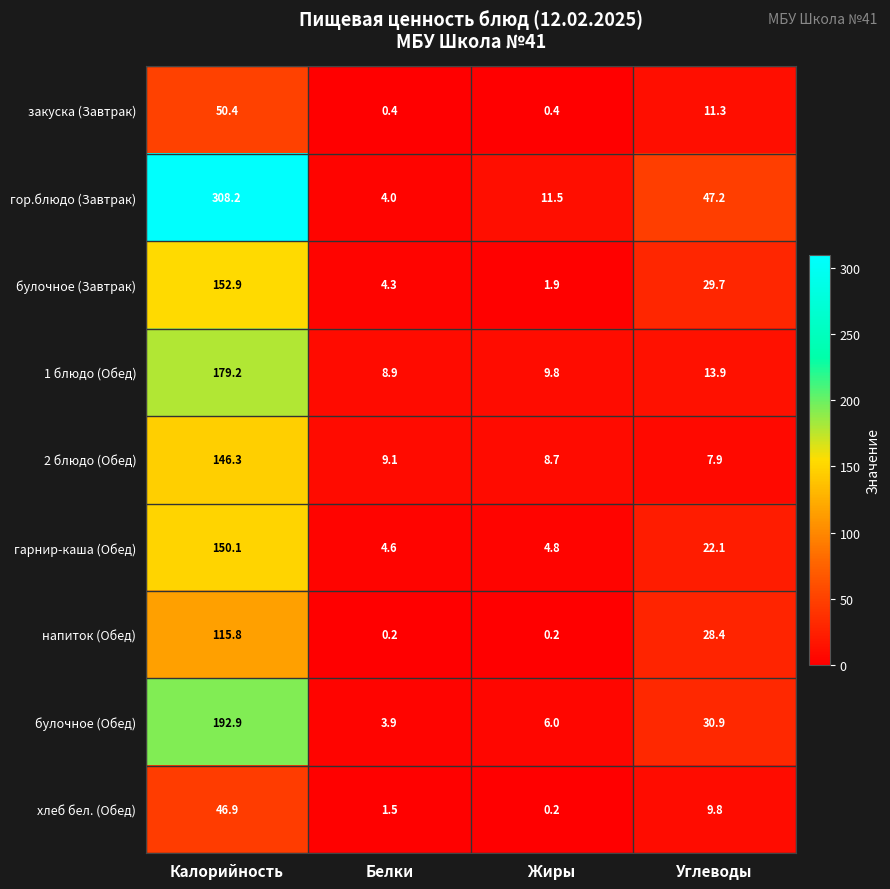

List the labels in order of гор.блюдо (Завтрак) value, largest first.

Калорийность, Углеводы, Жиры, Белки